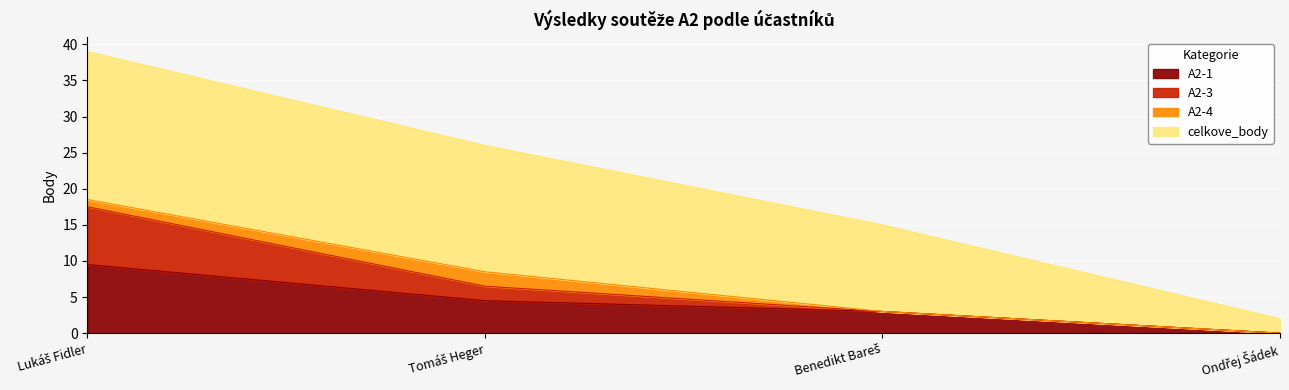

What is the maximum value for A2-1?

9.5